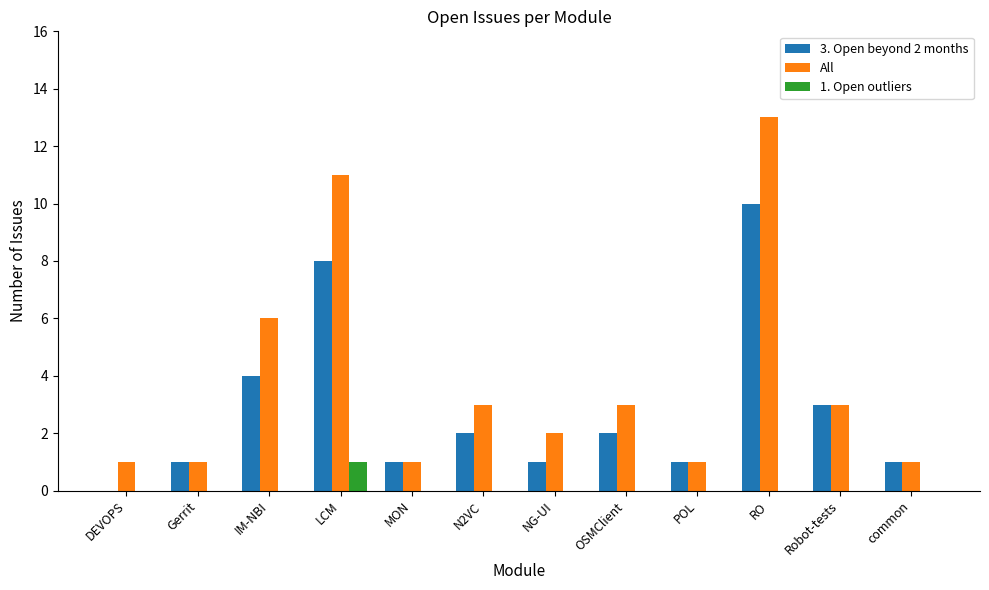

Which category has the highest value in the 1. Open outliers series?

LCM